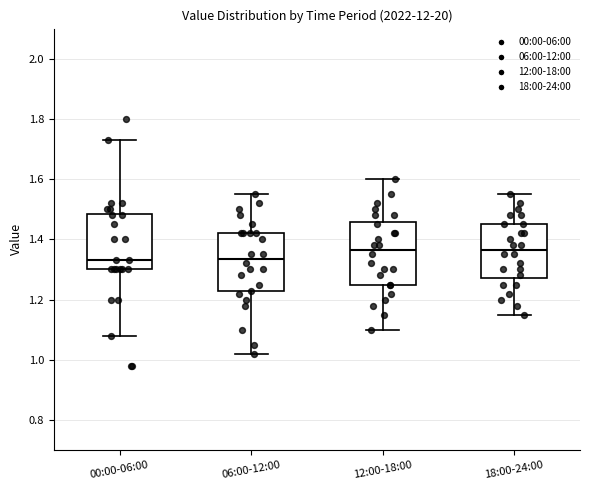

Reading left to right, transcribe this box plot: for each box, give where its median line is, the range the box spans, and where its two whiskers end, as read against the y-axis. The values are not printed on the chart, so give them approximately, as read against the axis.

00:00-06:00: median 1.34, box 1.30 to 1.48, whiskers 1.08 to 1.74
06:00-12:00: median 1.34, box 1.22 to 1.42, whiskers 1.02 to 1.56
12:00-18:00: median 1.36, box 1.26 to 1.46, whiskers 1.10 to 1.60
18:00-24:00: median 1.36, box 1.28 to 1.46, whiskers 1.16 to 1.56